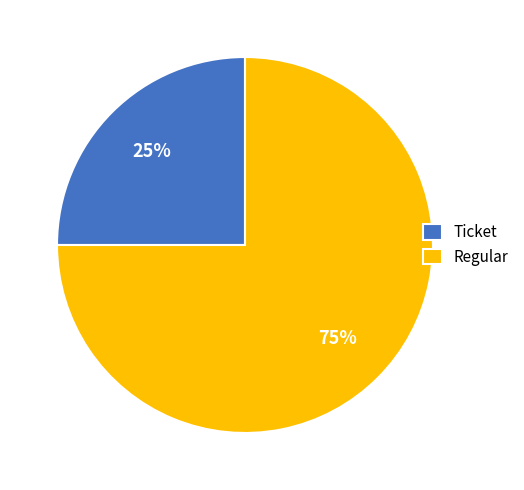

To the nearest percent, what is the average slice percentage?

50%